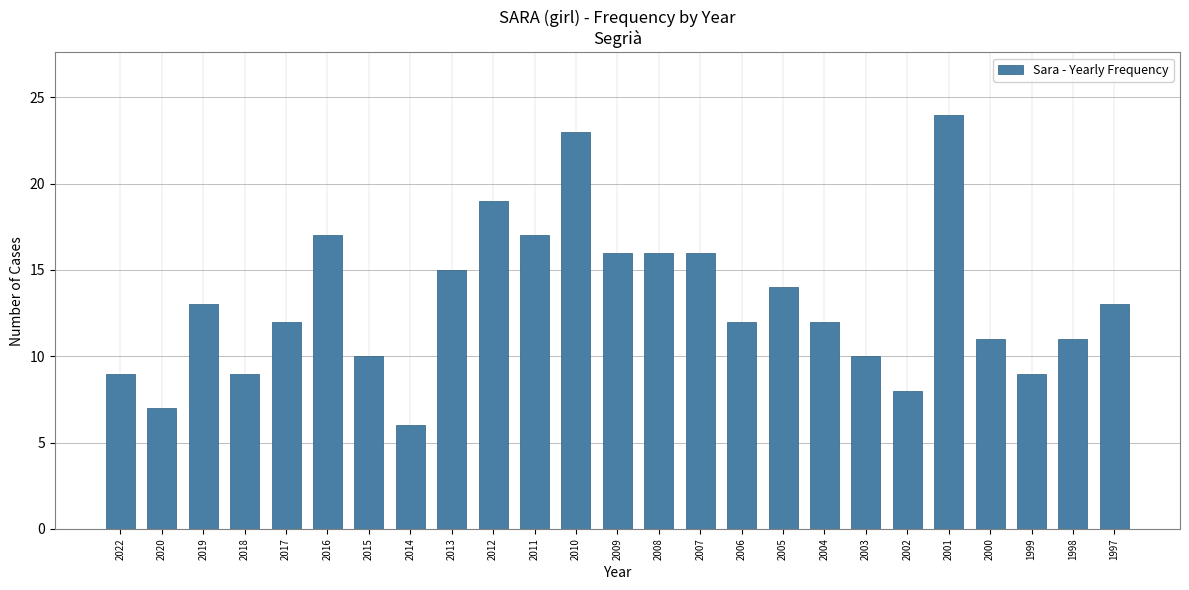

Which label corresponds to the largest value in the chart?

2001